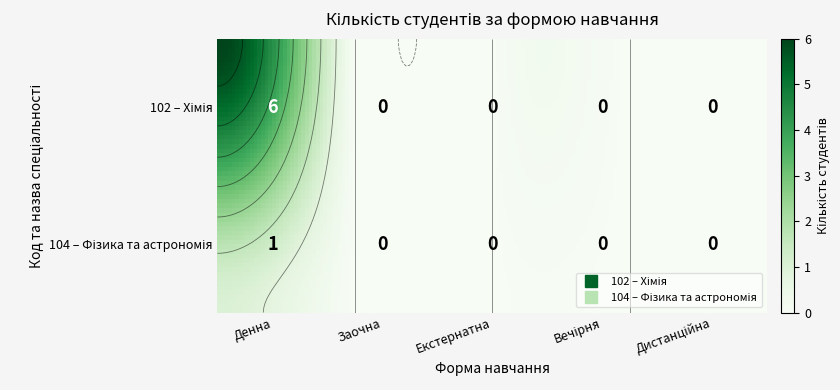

What is the sum of the 104 values at 4 and 0?

1